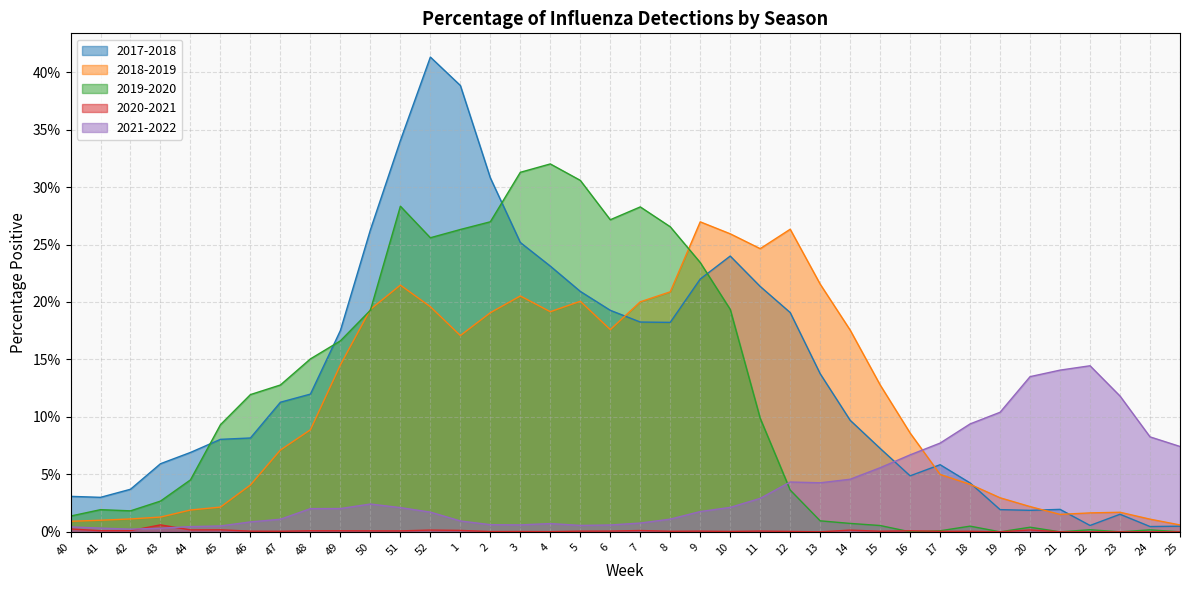

What is the approximate value of 2021-2022 at 18?

0.1